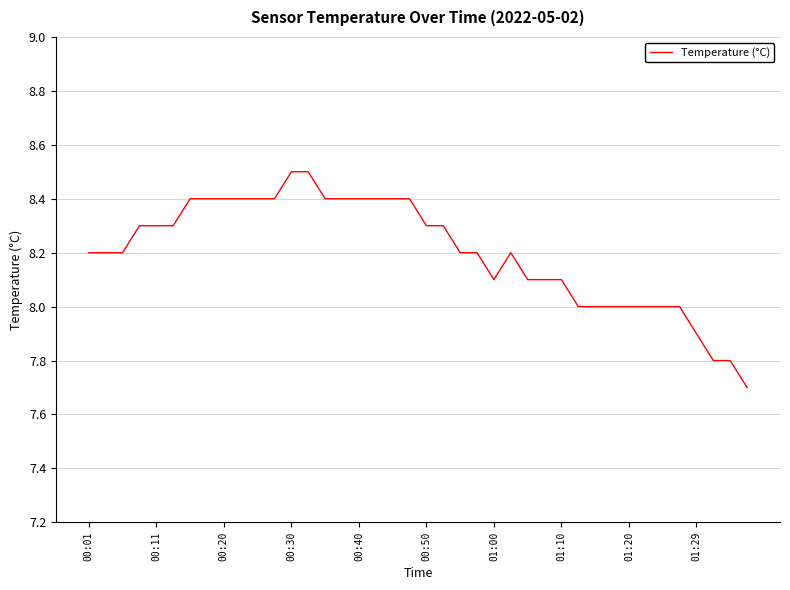

What is the difference between the maximum and minimum values?

0.8